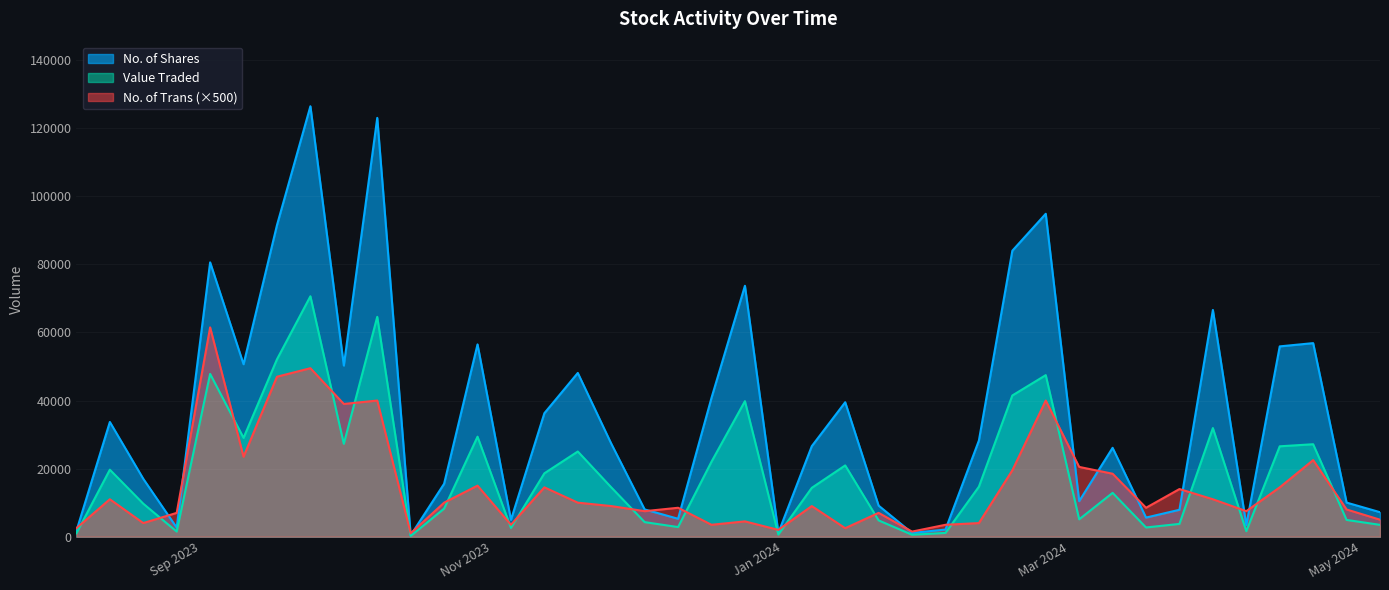

Which series changed the most between 19/11/2023 and 22/10/2023?

No. of Shares